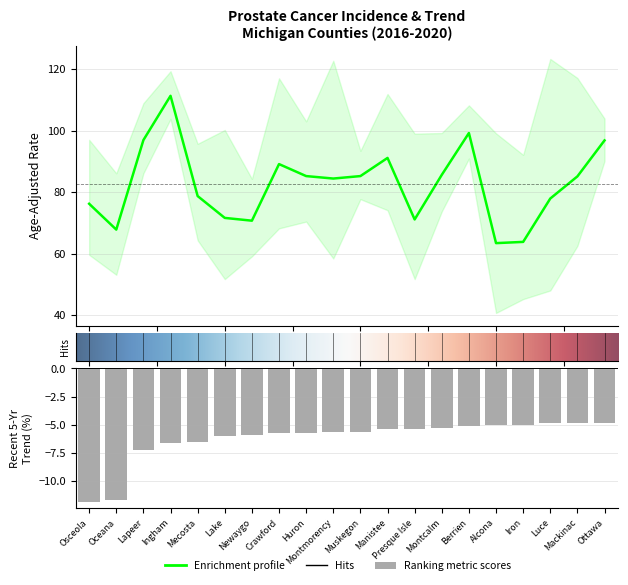

At which label does Recent 5-Year Trend reach its minimum?

Osceola